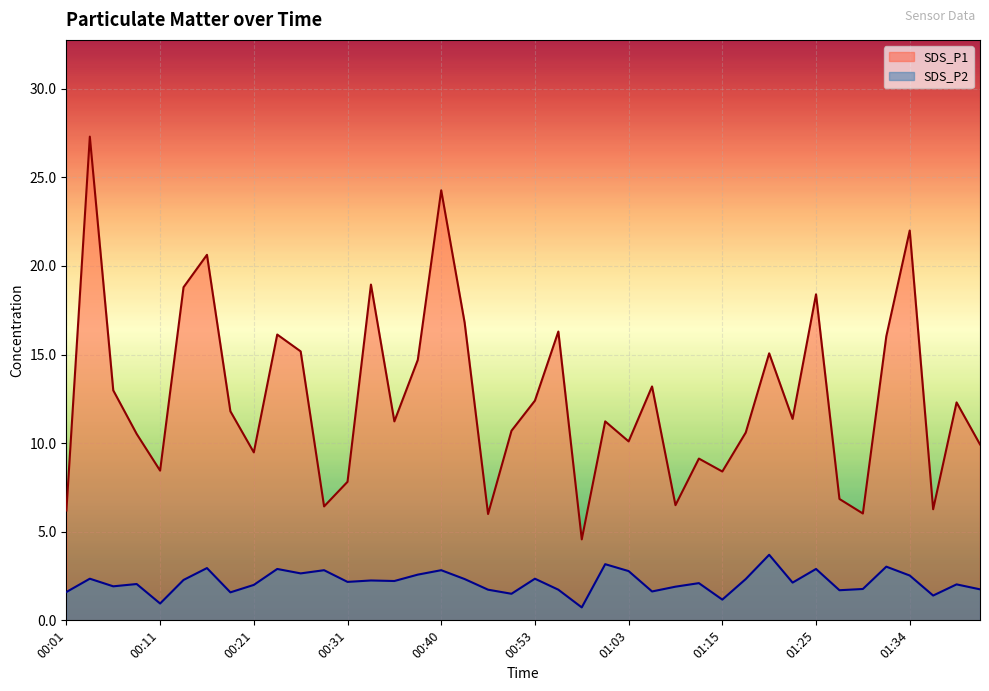

Rank the series at 01:29 from lowest to highest value.

SDS_P2, SDS_P1